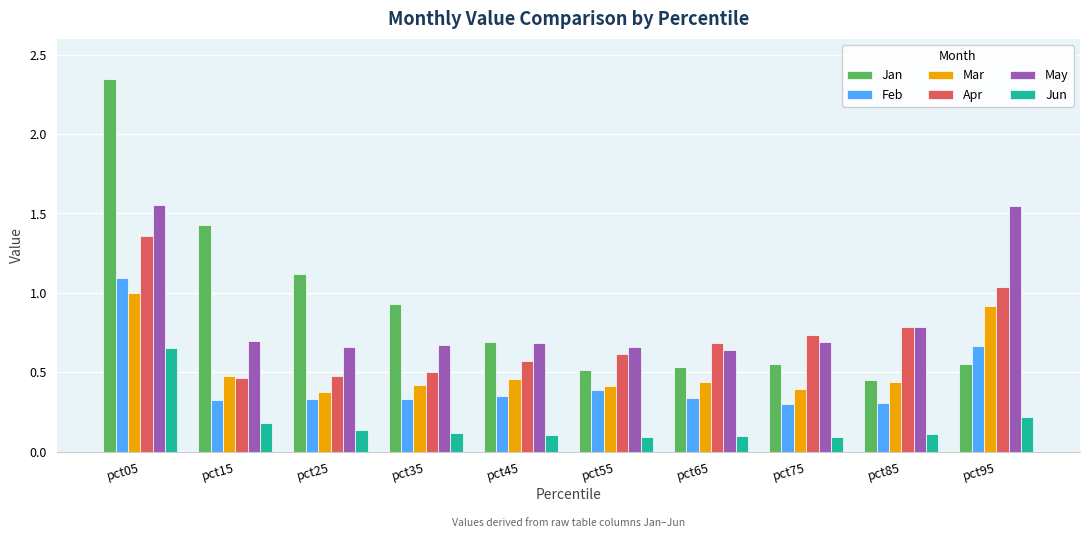

How many data points does each series have?

10